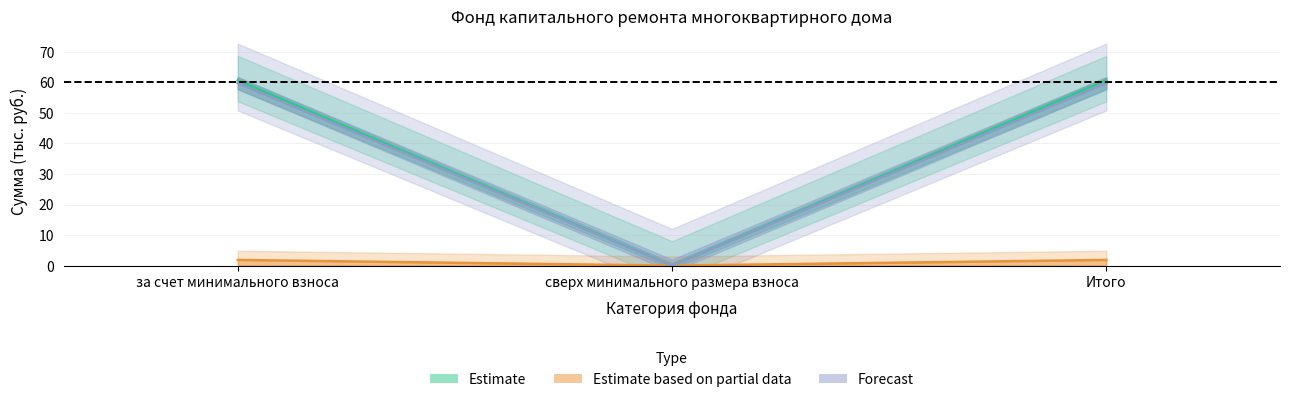

Does the chart have visible grid lines?

Yes